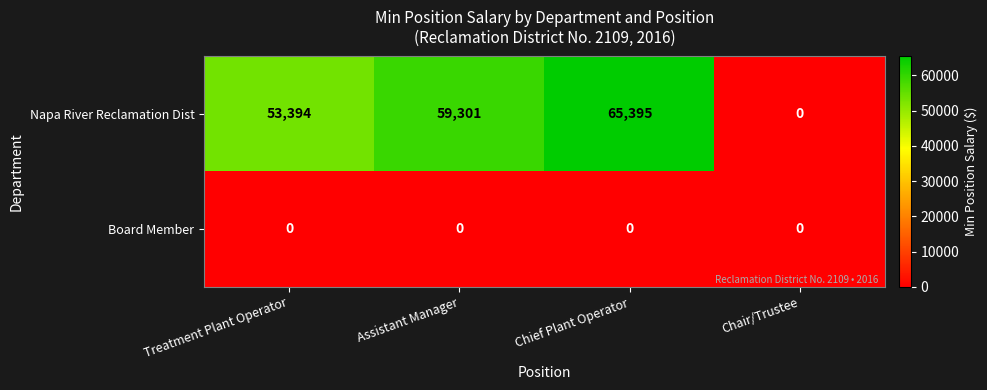

What is the difference between the maximum and minimum values in the Napa River Reclamation Dist series?

65395